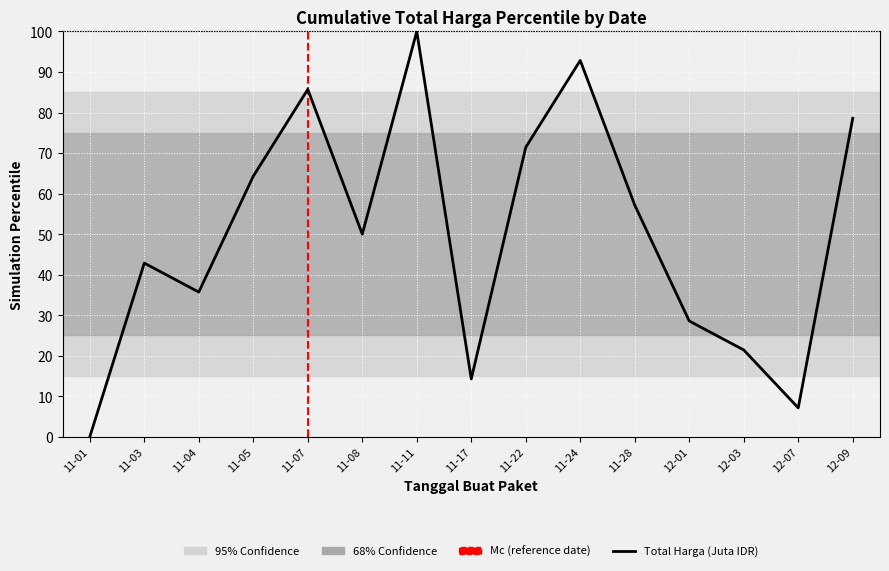

What position from the left is 11-03?

2